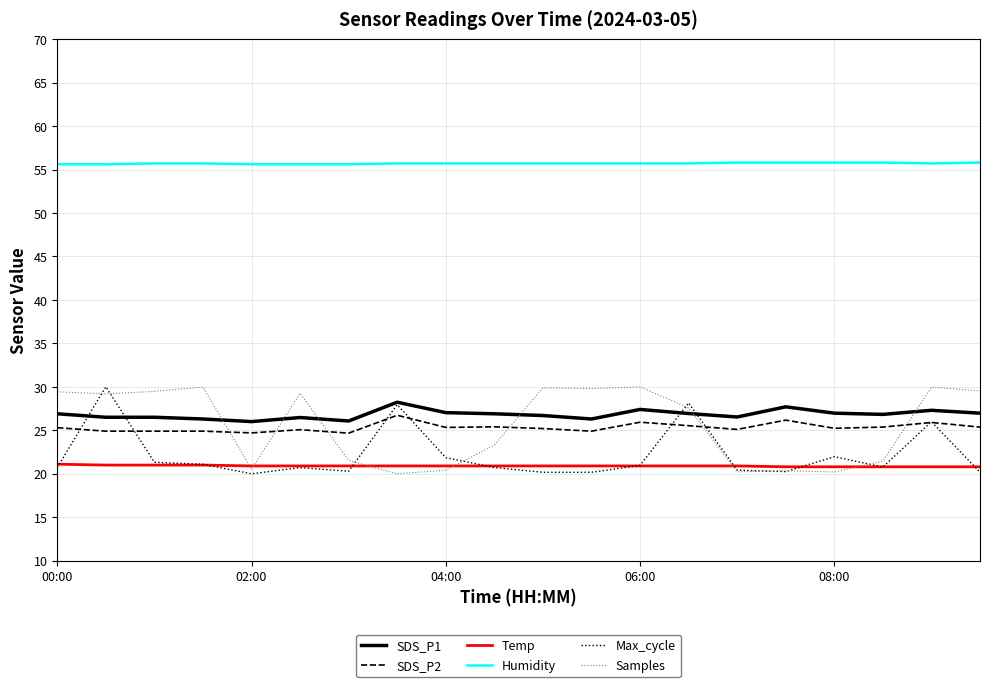

Count the number of data series in this chart.

6